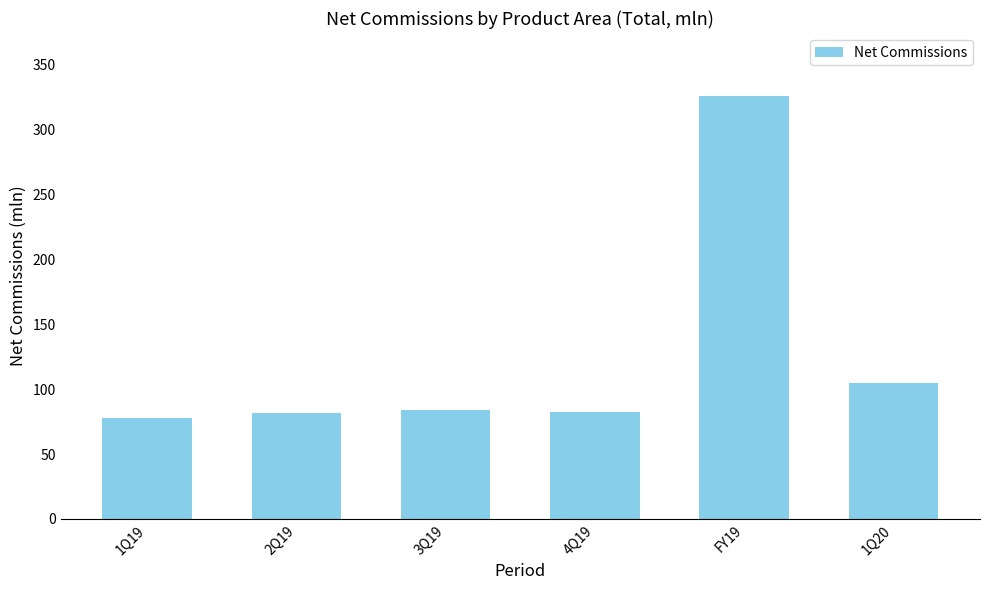

True or false: the data shows 105.0 at 1Q20.

True